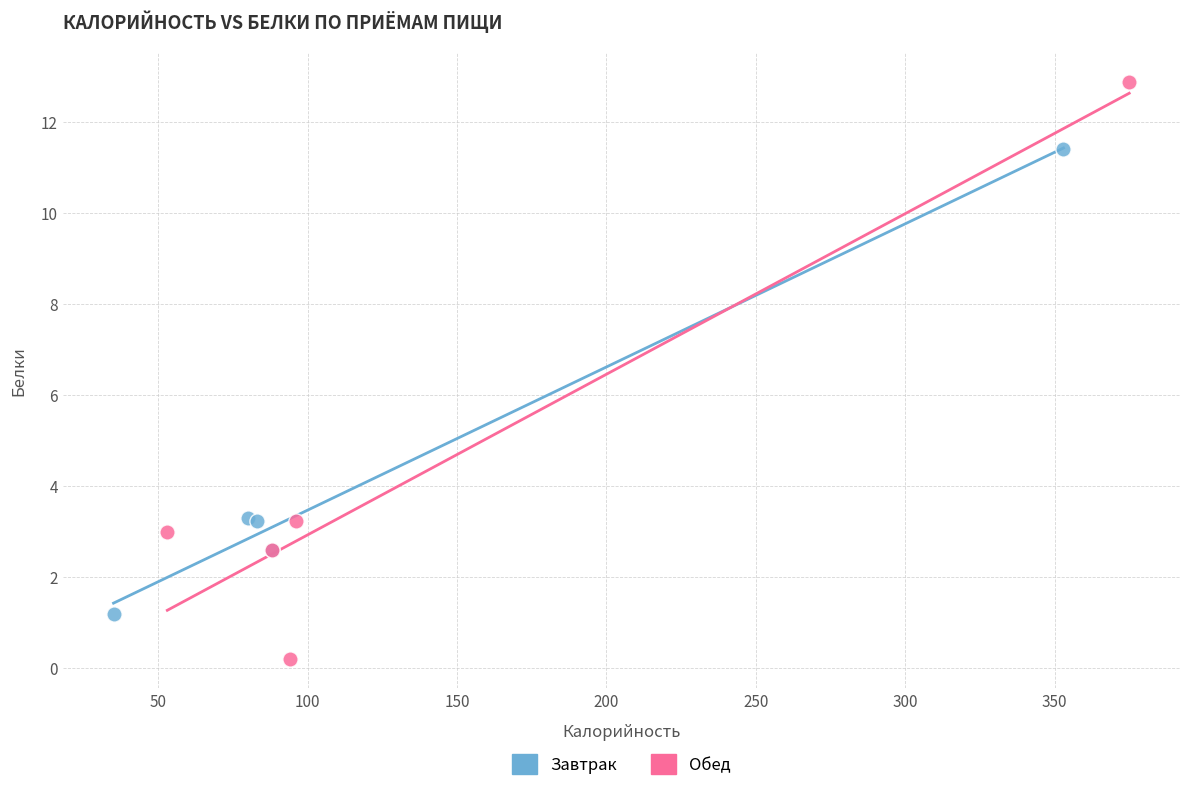

Which series has the largest Y range (max minus min)?

Обед